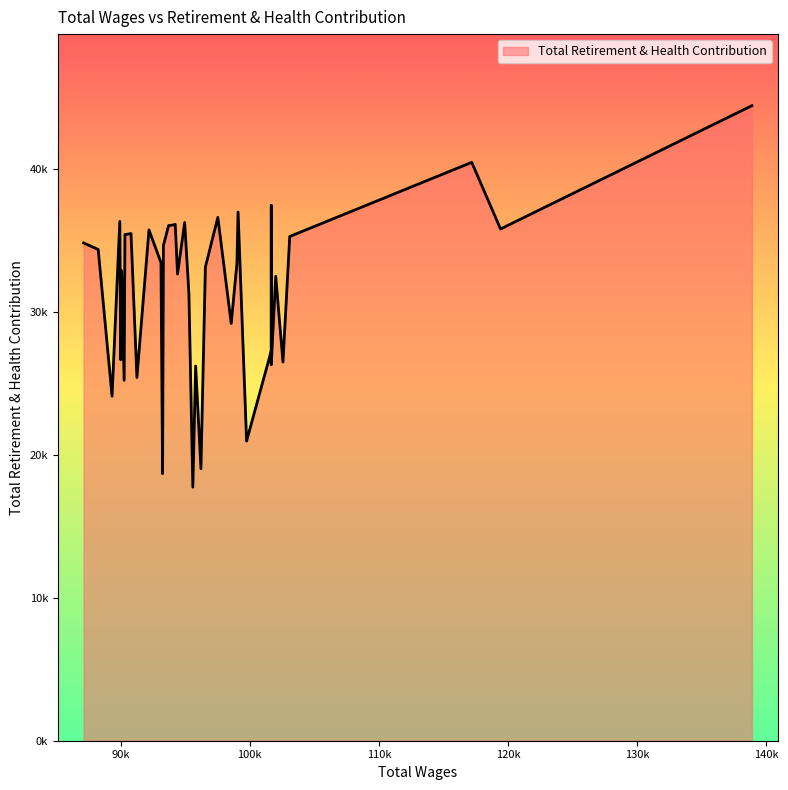

How many lines are shown in the chart?

1